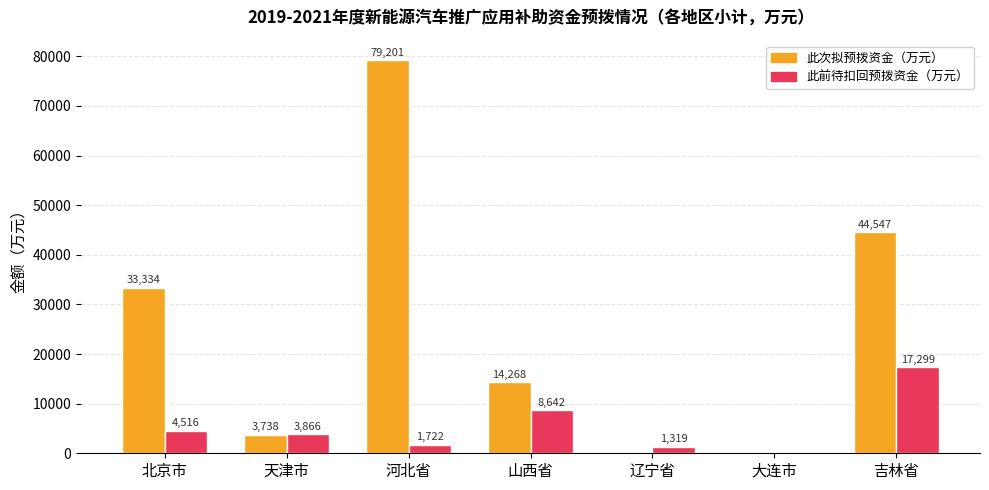

What is the sum of all 此次拟预拨资金（万元） values?

175088